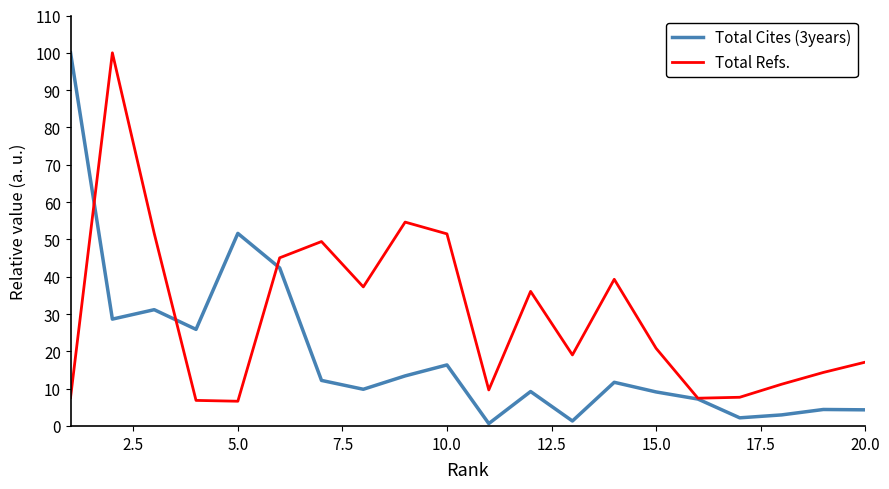

Which series has the largest range (max minus min)?

Total Cites (3years)